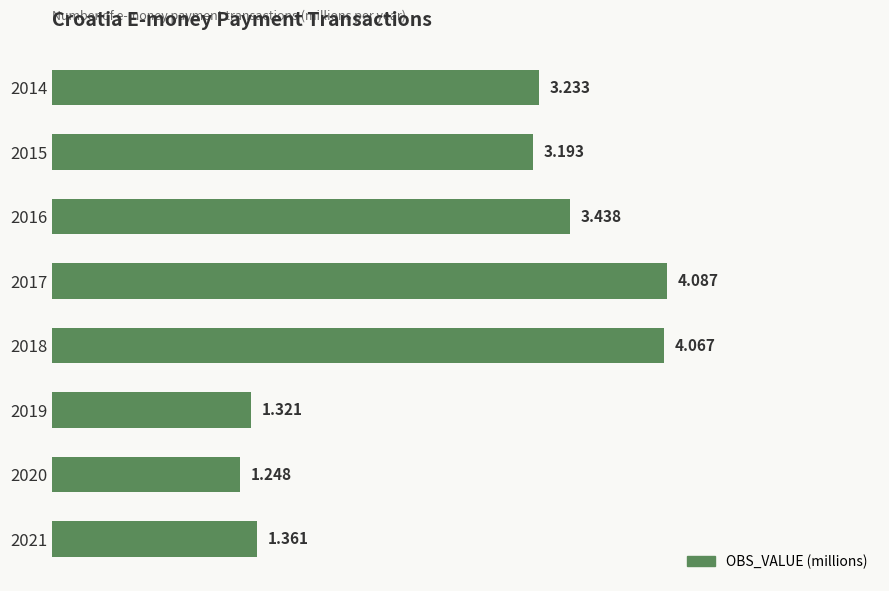

How many values are below 3?

3